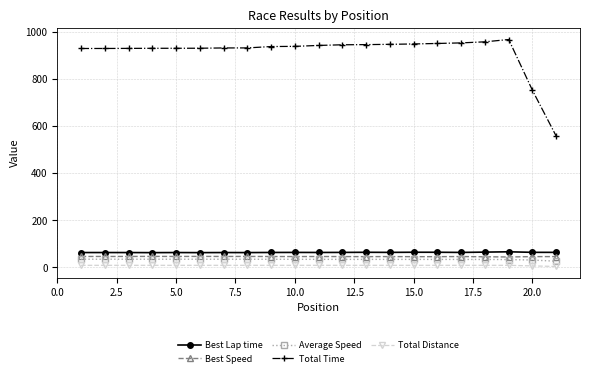

What is the value of the Total Time point at the 11th from the left?

942.9